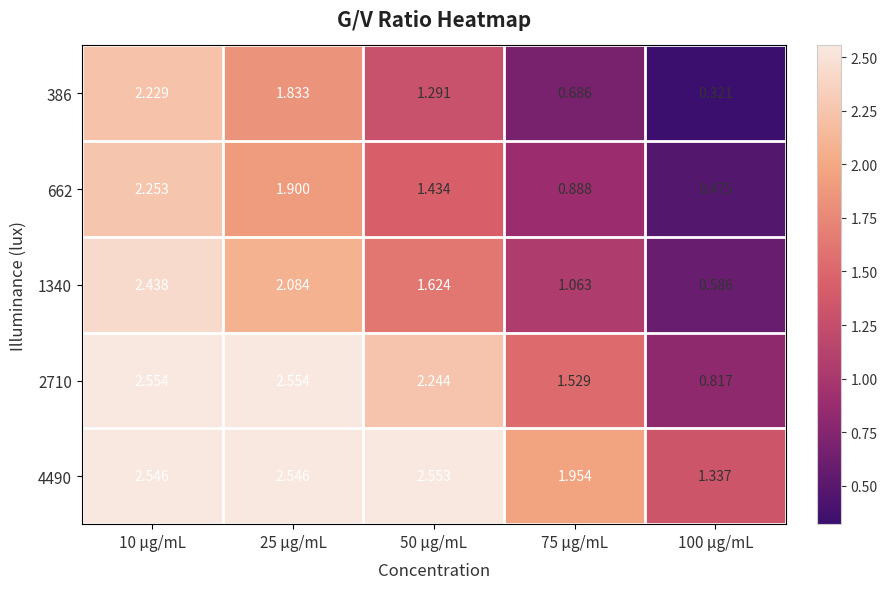

List the series in order of their peak value, highest first.

2710, 4490, 1340, 662, 386